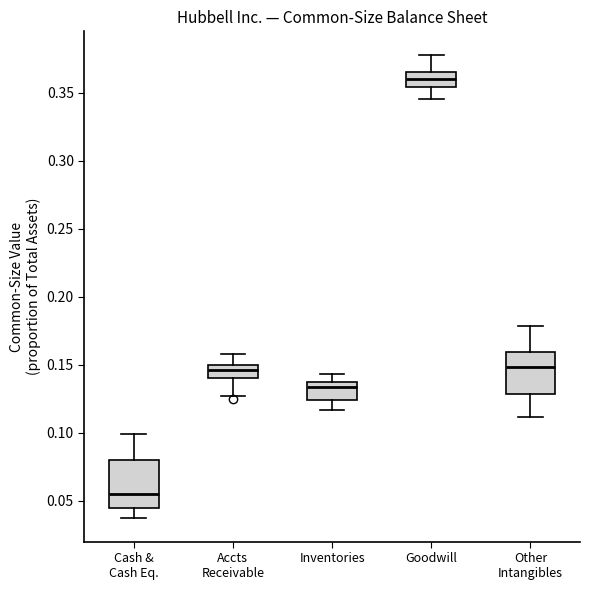

Which box has the highest median line?

Goodwill